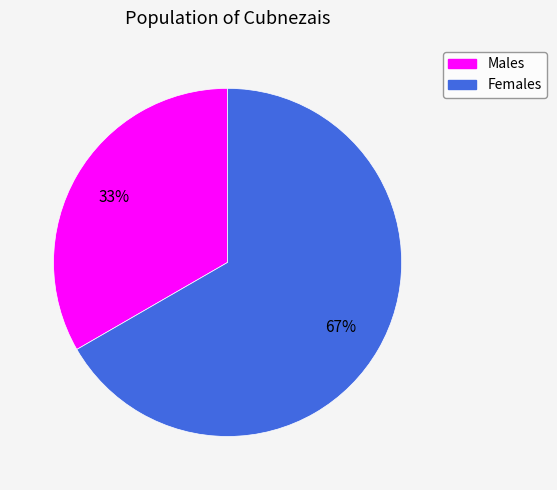

Is there a majority slice in this chart?

Yes